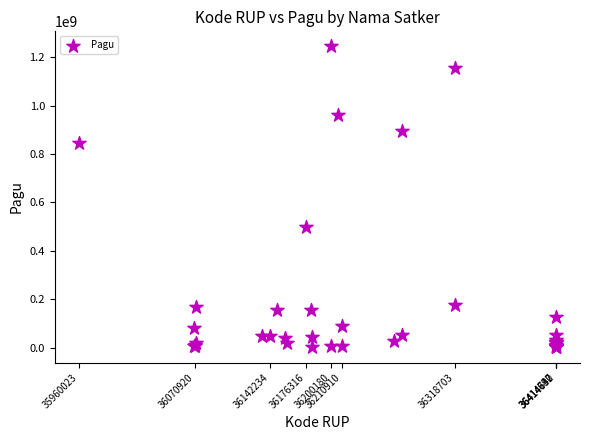

What Y value in the scatter plot is closest to 622840000?

499932000